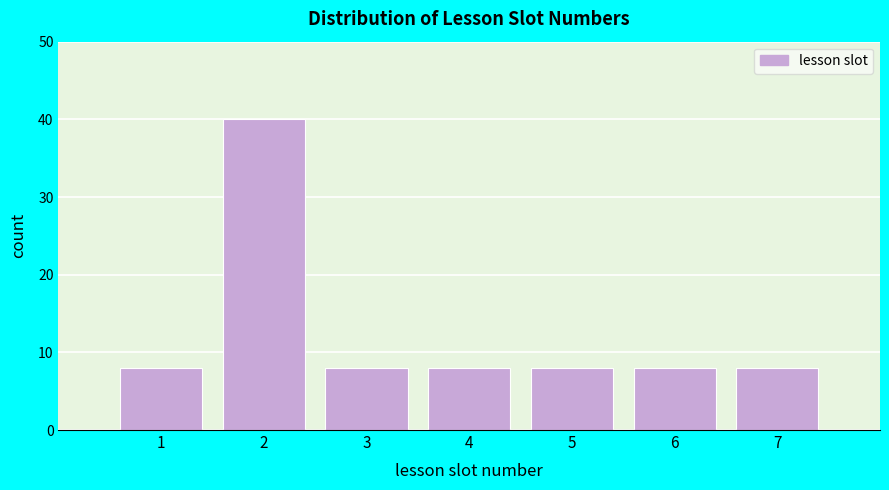

Reading left to right, transcribe all the data shown in this chart.

8	40	8	8	8	8	8